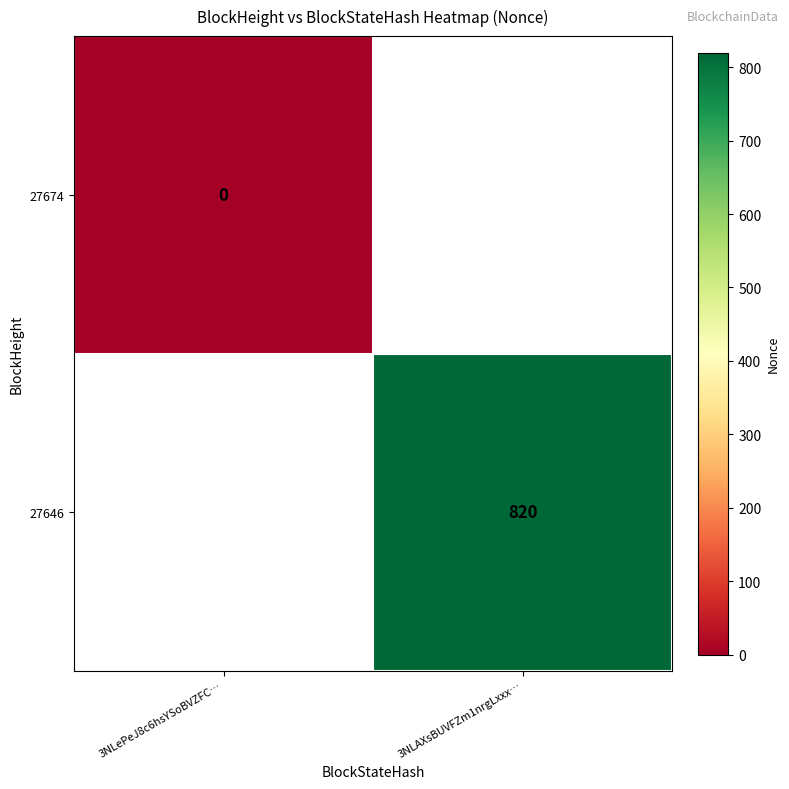

The 27646 series shows 301 at 3NLAXsBUVFZm1nrgLxxx…. True or false?

False